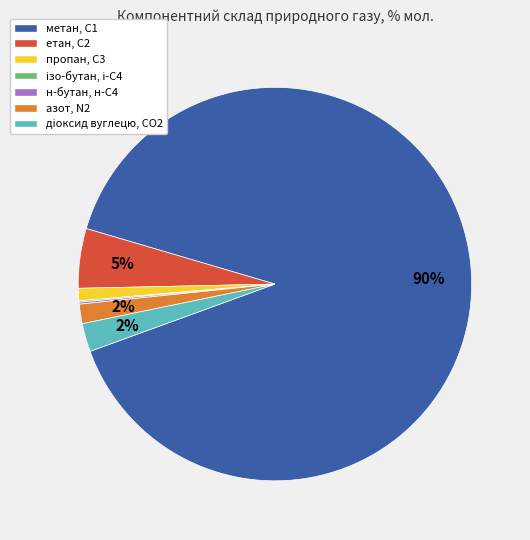

Which slice represents more than half of the pie?

метан, С1